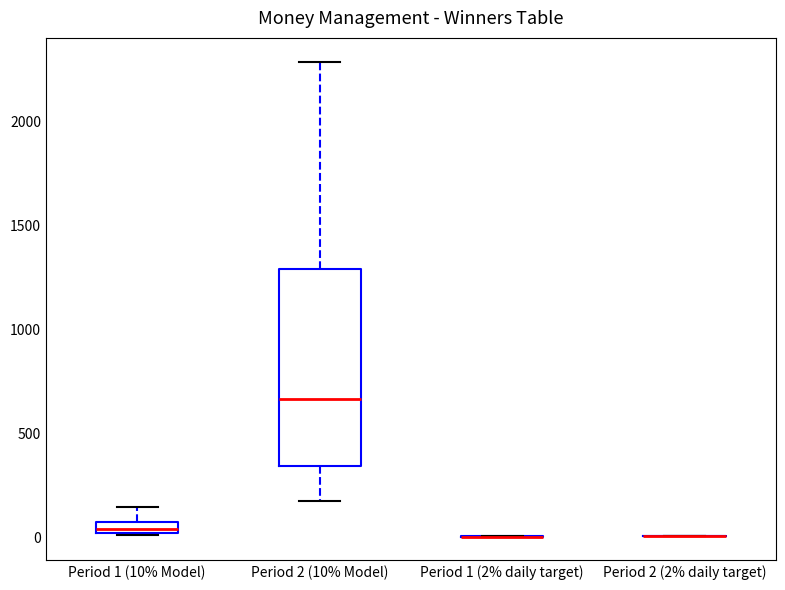

Which box is the tallest, from its lower edge to its upper edge?

Period 2 (10% Model)